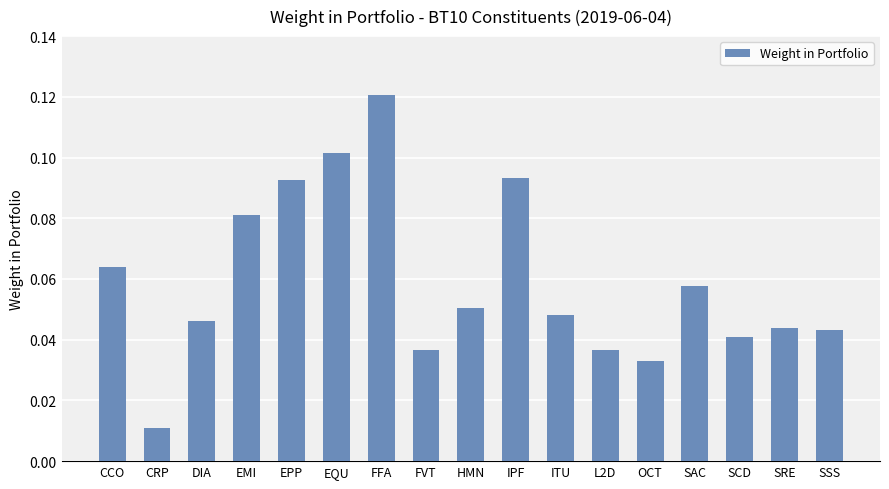

Which has a higher value, FVT or SRE?

SRE